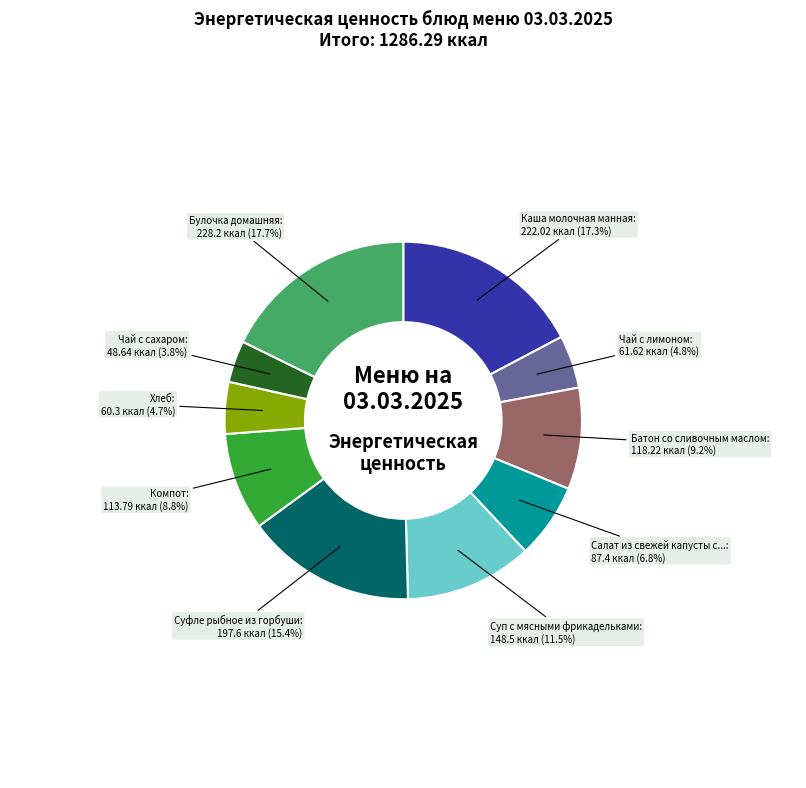

Is there a majority slice in this chart?

No